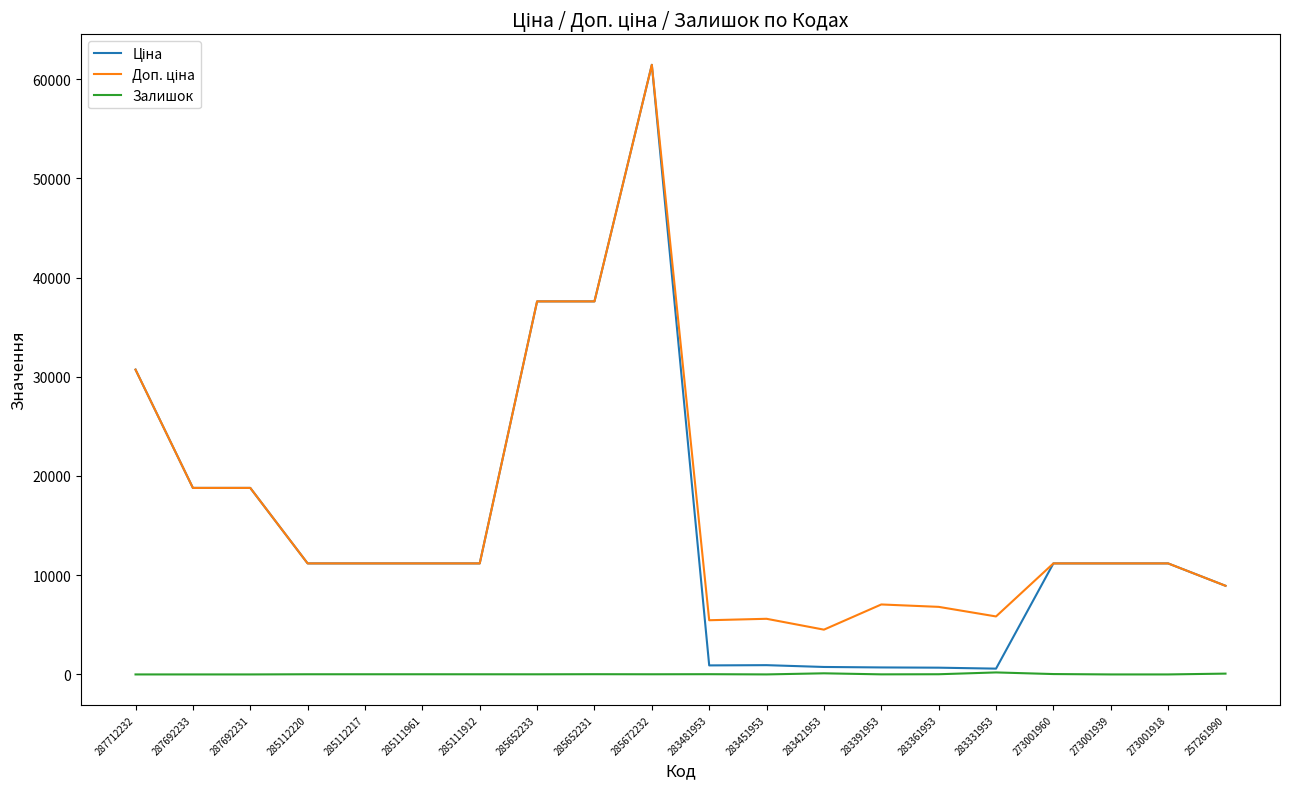

At which category does the chart reach its peak across all series?

285672232